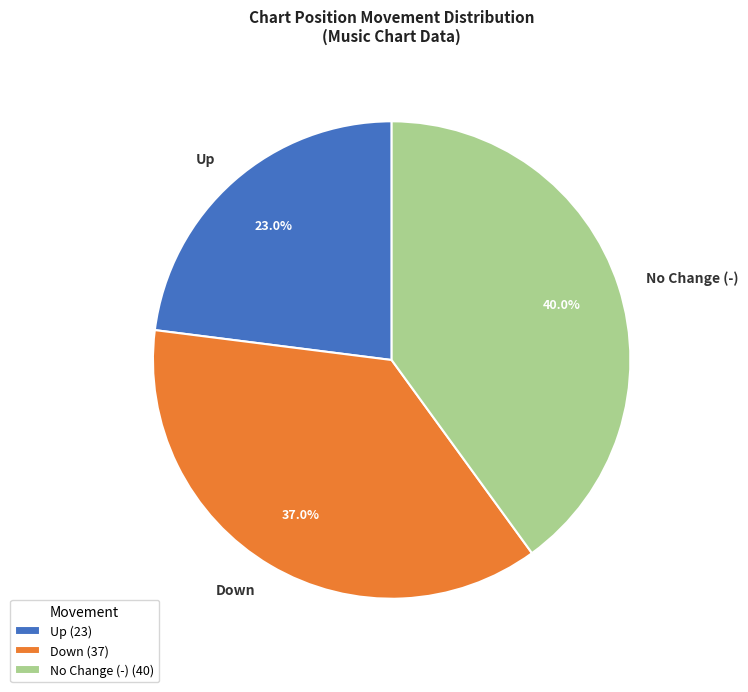

Approximately how many times larger is the value at Up compared to Down?

0.6